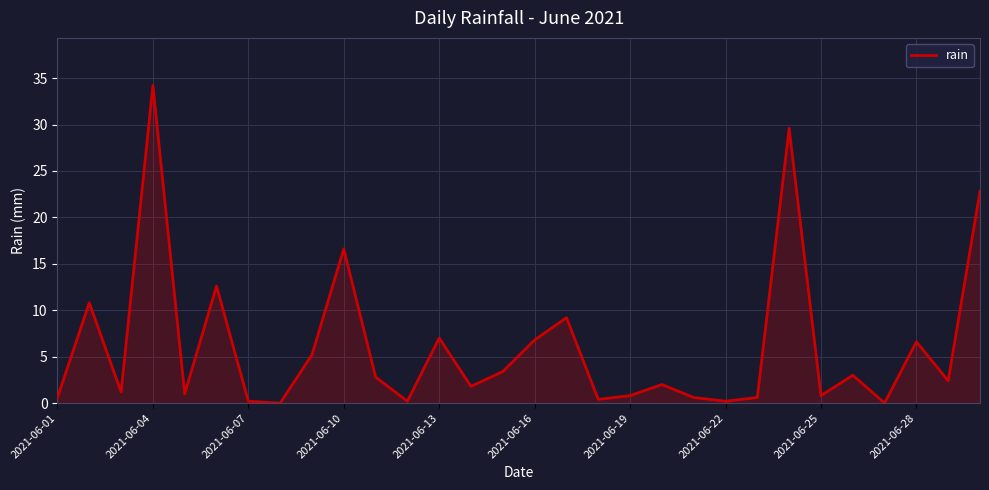

What is the greatest value displayed?

34.2